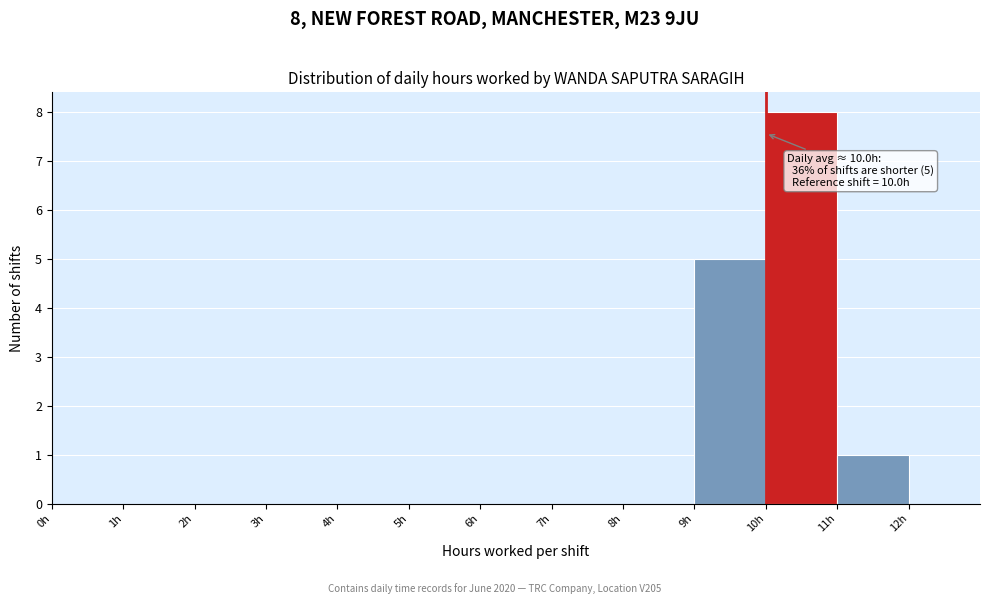

Over which range of the x-axis is the bar tallest?

10 to 11